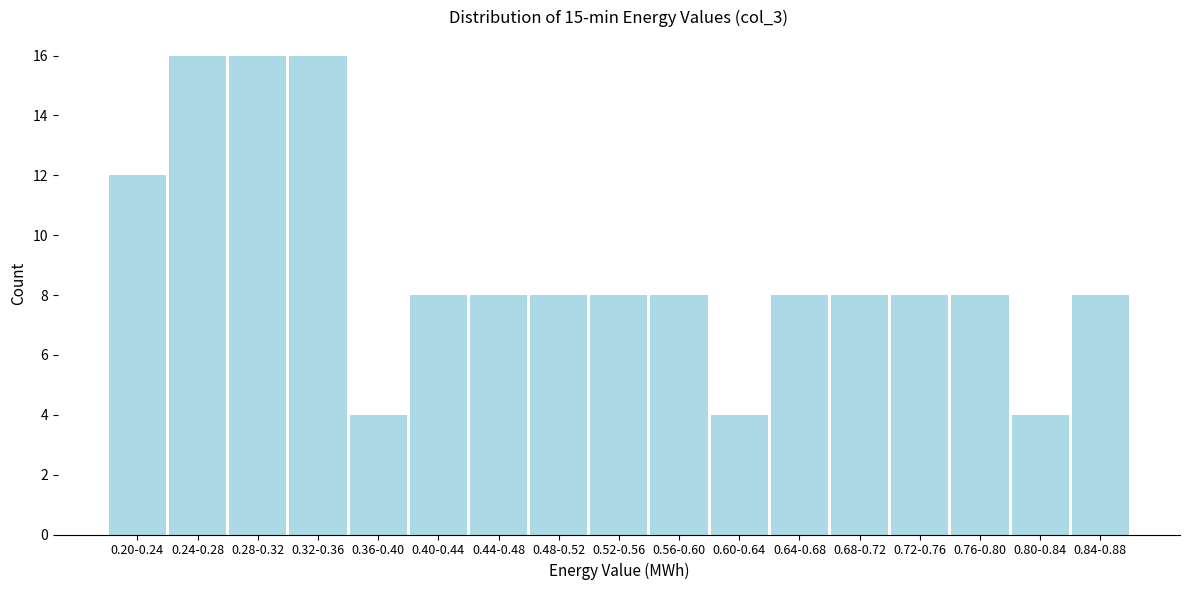

Reading left to right, list all the values displayed in this chart.

12	16	16	16	4	8	8	8	8	8	4	8	8	8	8	4	8